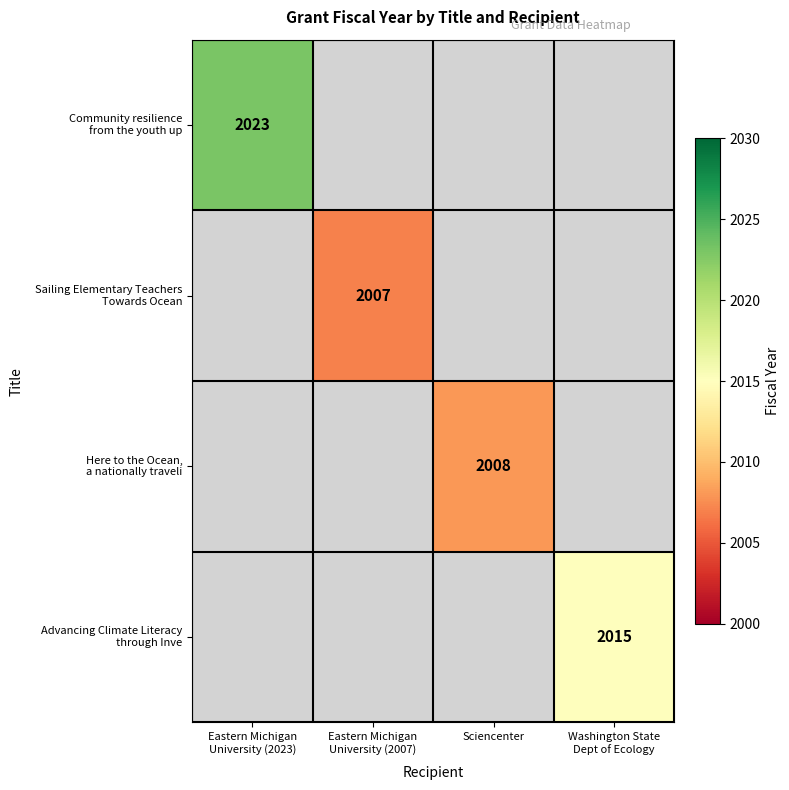

True or false: Sailing Elementary Teachers Towards Ocean has a value of 3171 at Eastern Michigan University (2007).

False